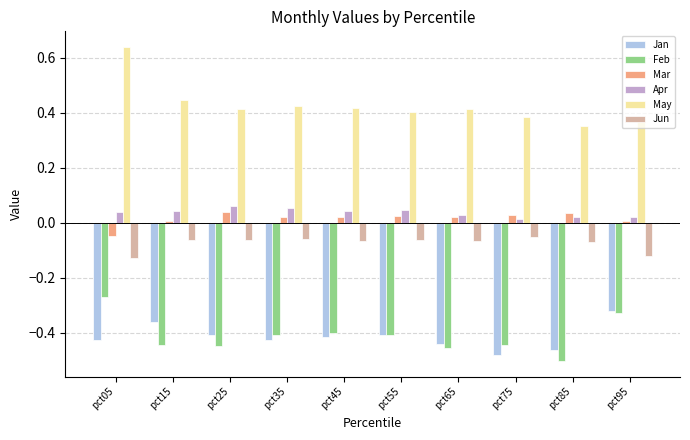

Are the bars horizontal?

No